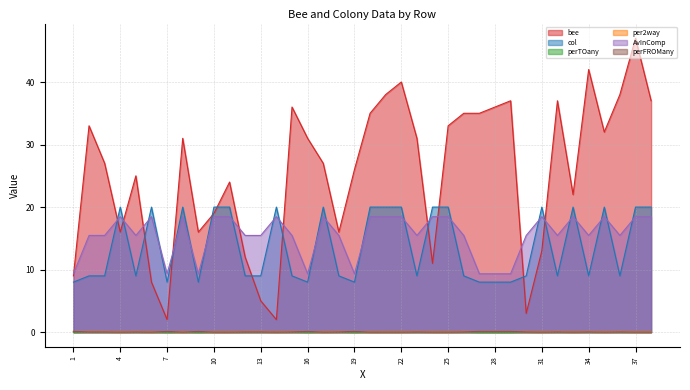

The value of perFROMany at 27 is 0.1. True or false?

True